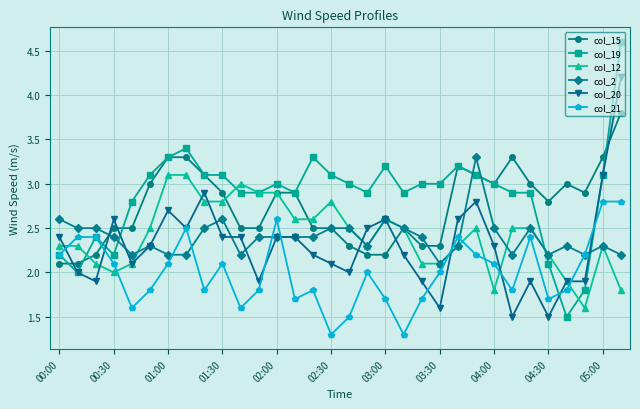

After their last crossing, which series has the higher values: col_21 or col_20?

col_20